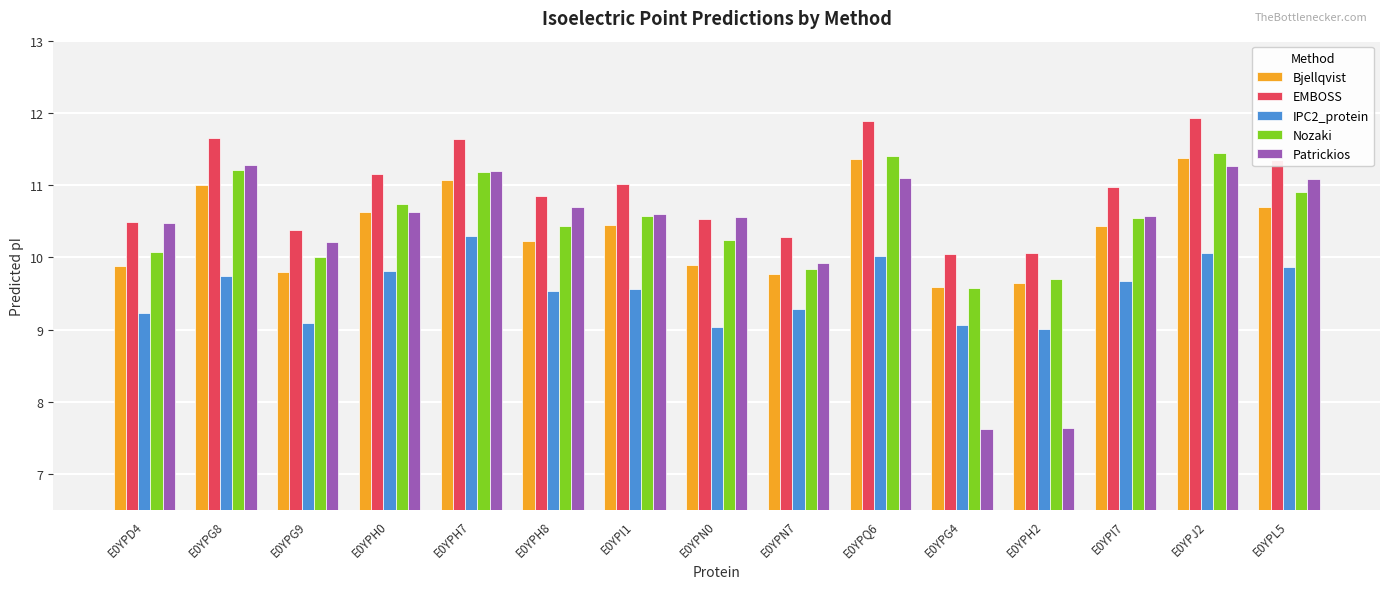

What is the label of the 12th bar from the left?

E0YPH2